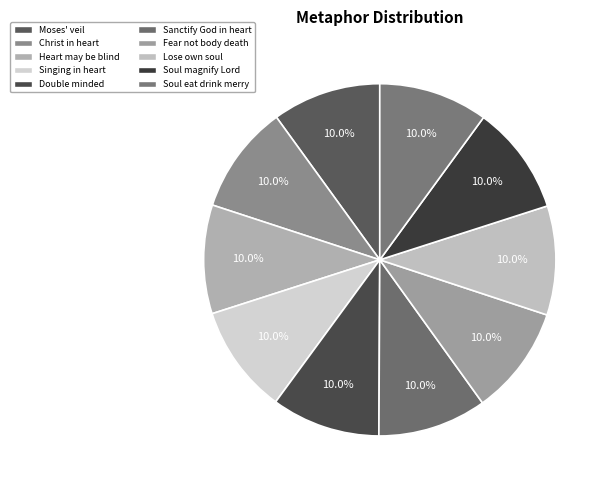

To the nearest percent, what is the average slice percentage?

10%